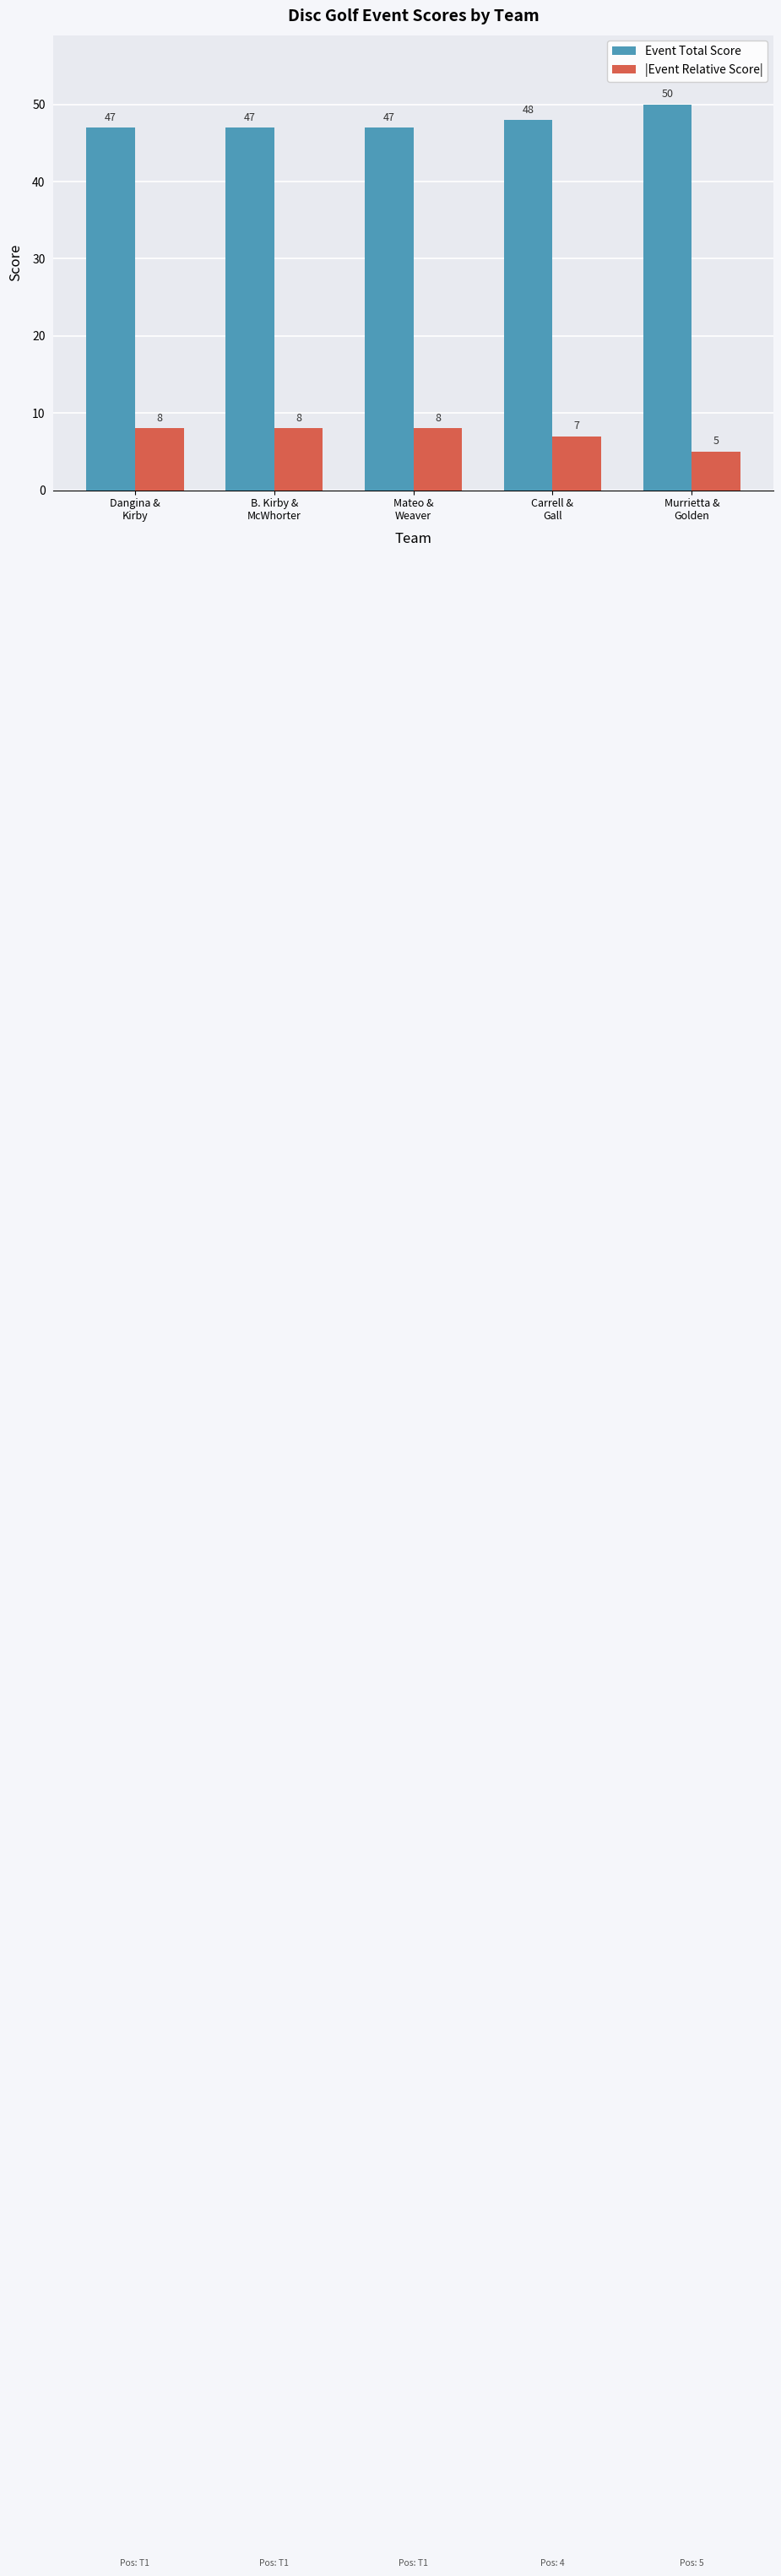

Reading left to right, what are all the values shown in this chart?

Event Total Score: 47	47	47	48	50
|Event Relative Score|: 8	8	8	7	5